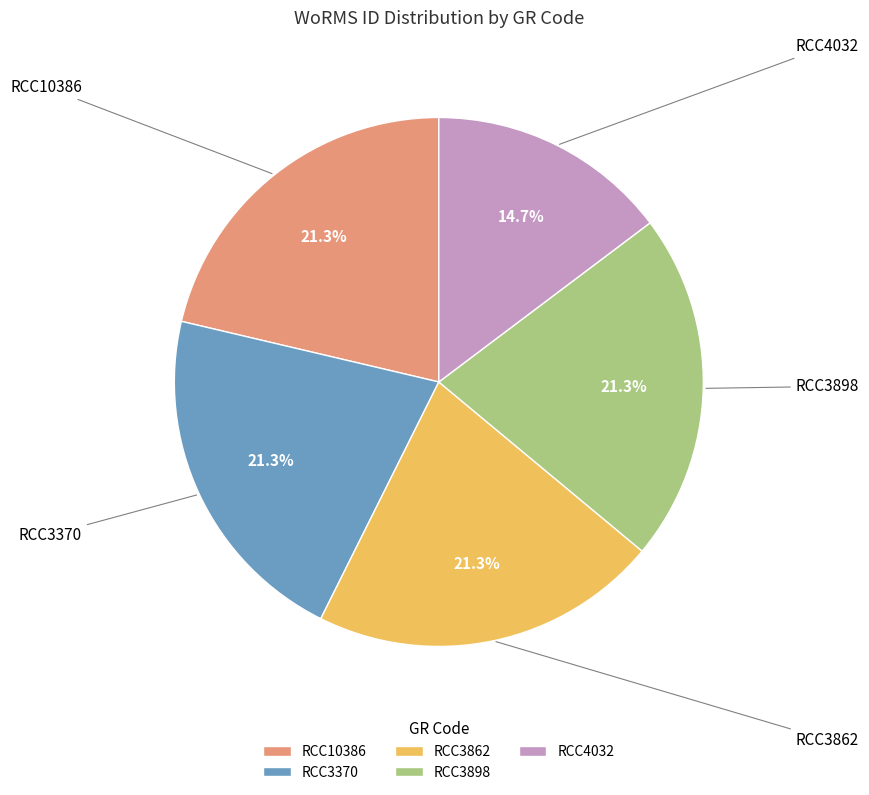

Does any single category account for the majority?

No